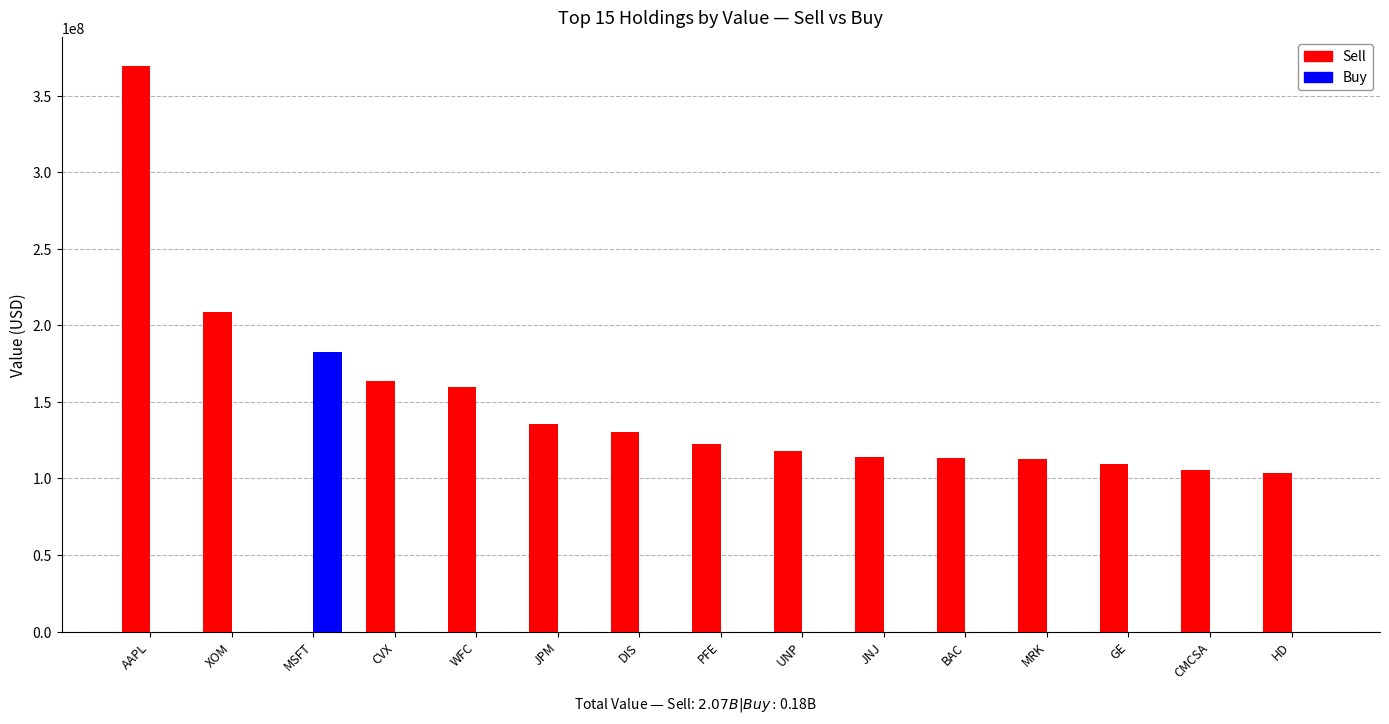

Is it true that Buy equals -78203696 at XOM?

False